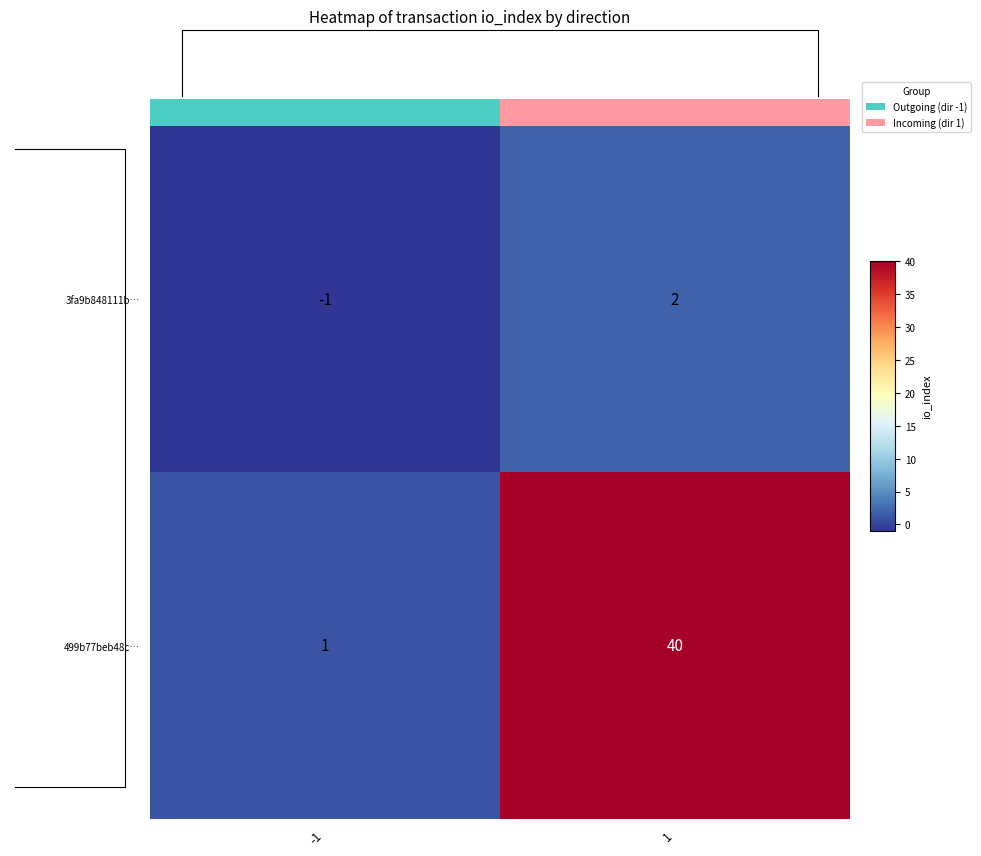

How many data points in 3fa9b848111b… are less than 2?

1